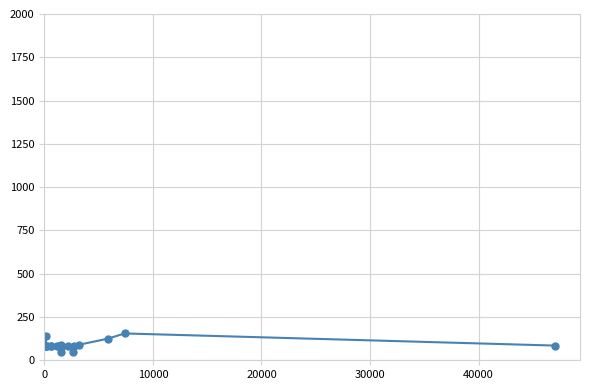

What is the maximum value shown in the chart?

155